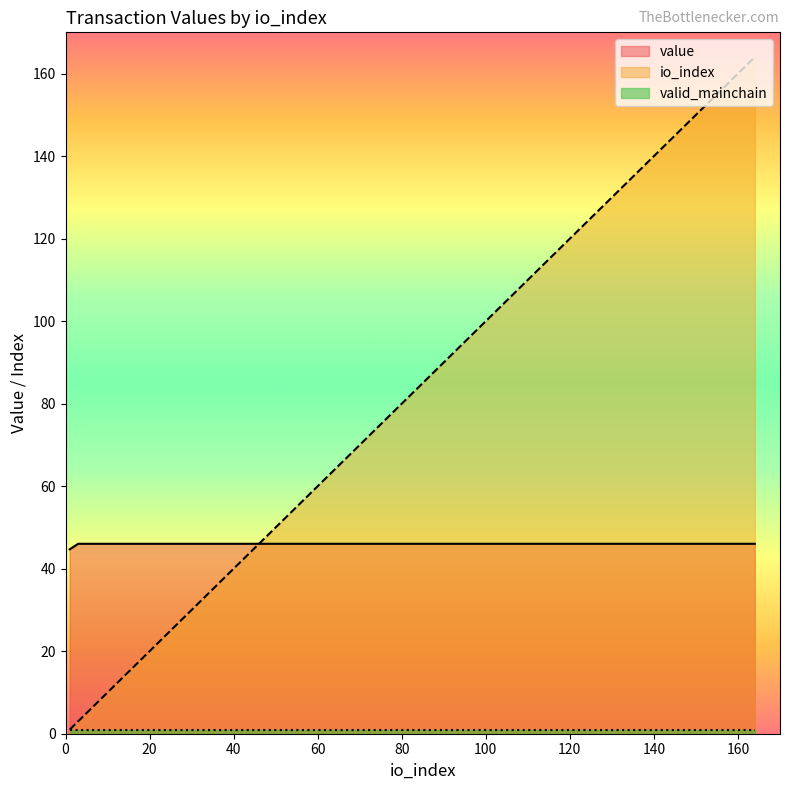

Which series has the largest range (max minus min)?

io_index